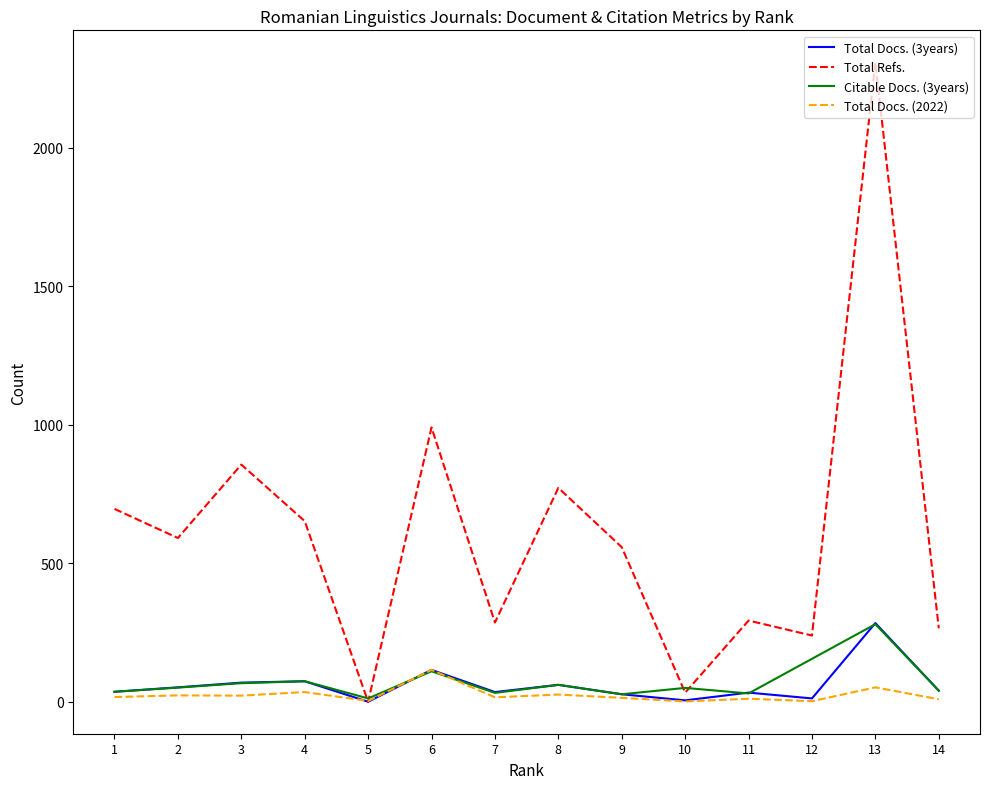

What is the total value across all series at 12?

408